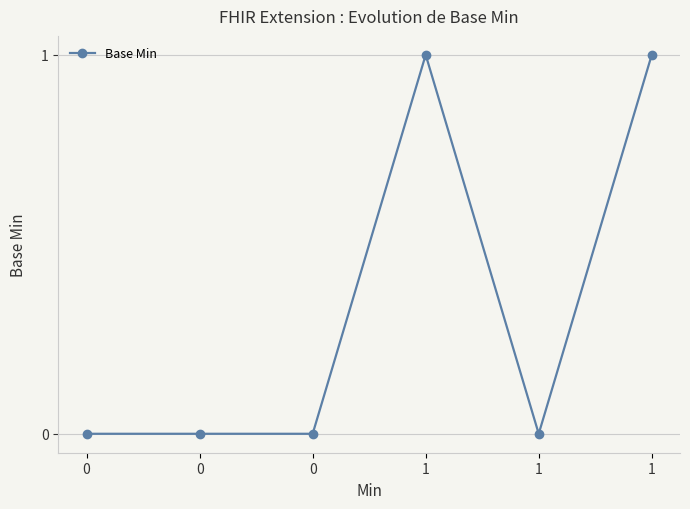

How many series are shown in this chart?

1